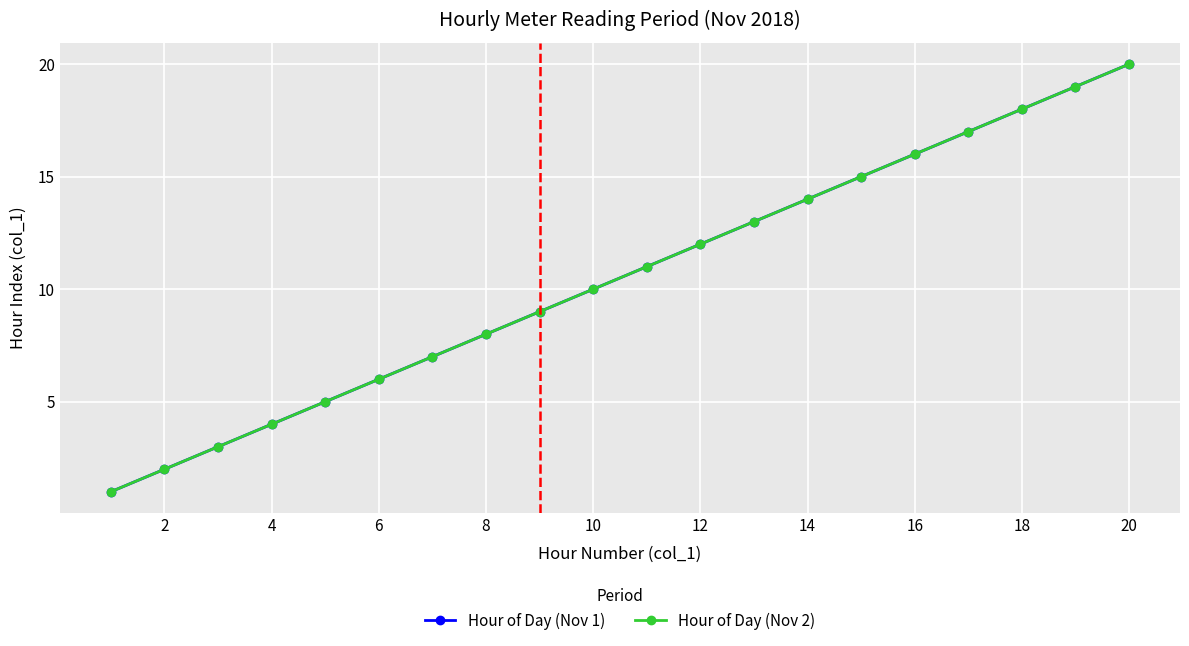

True or false: Hour of Day (Nov 2) and Hour of Day (Nov 1) cross at least once.

False